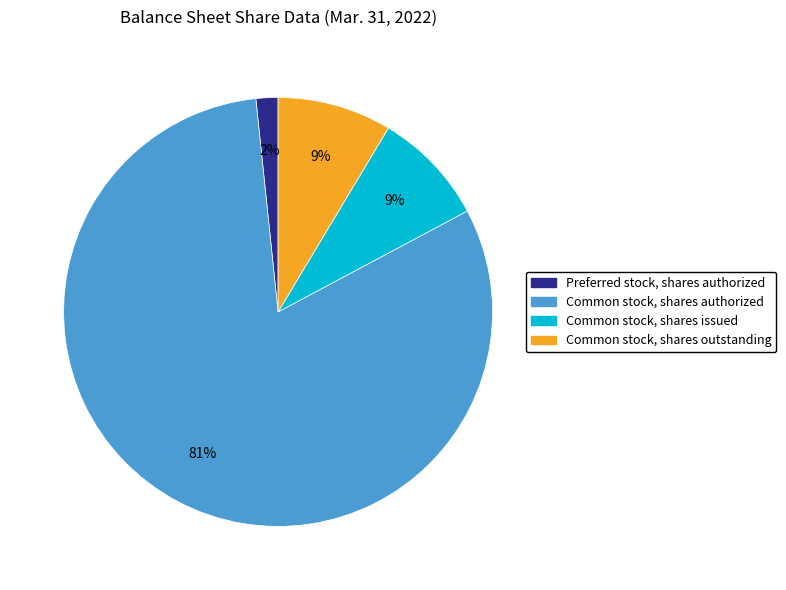

Is it true that Common stock, shares outstanding is 9% of the pie?

True